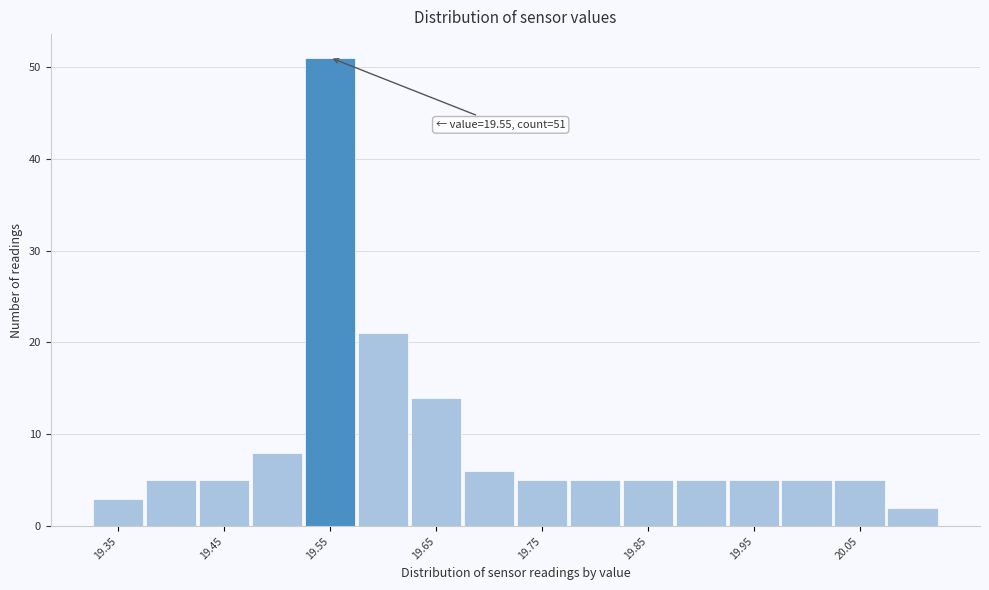

Over which range of the x-axis is the bar tallest?

19.525 to 19.575